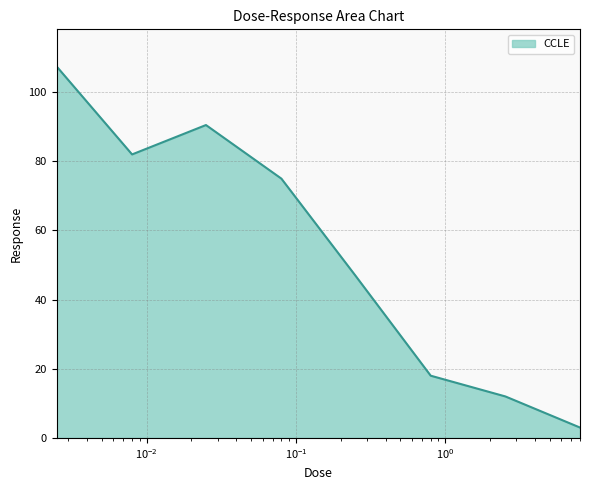

Reading left to right, transcribe all the data shown in this chart.

107.4	82.0	90.5	75.0	47.0	18.0	12.0	3.0